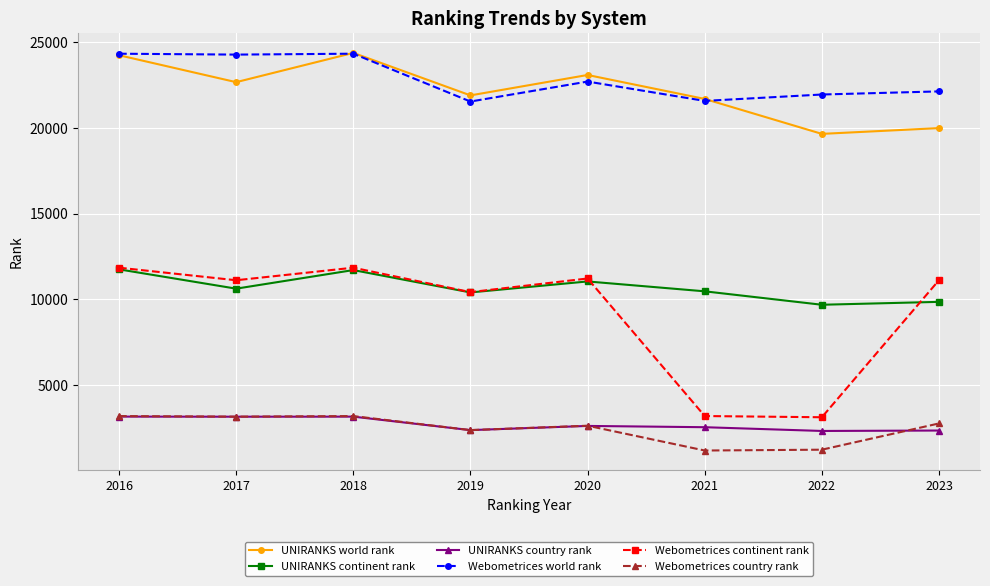

Is it true that Webometrices world rank equals 21540 at 2019?

True